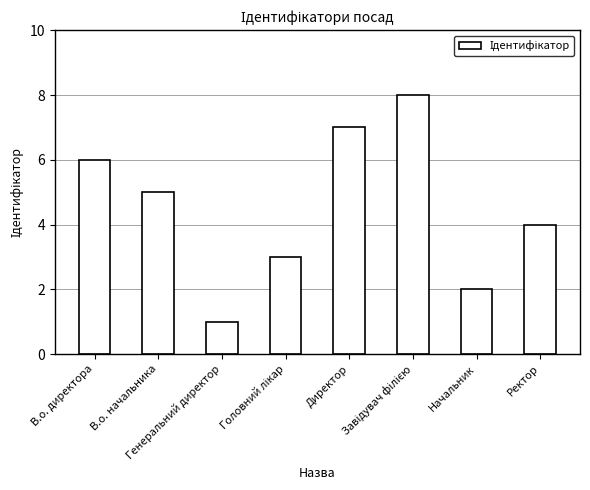

How many data points does each series have?

8